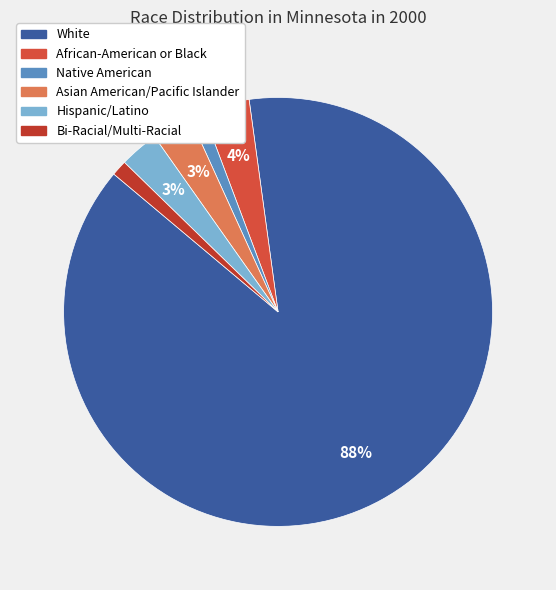

What percentage is the White slice, to the nearest percent?

88%